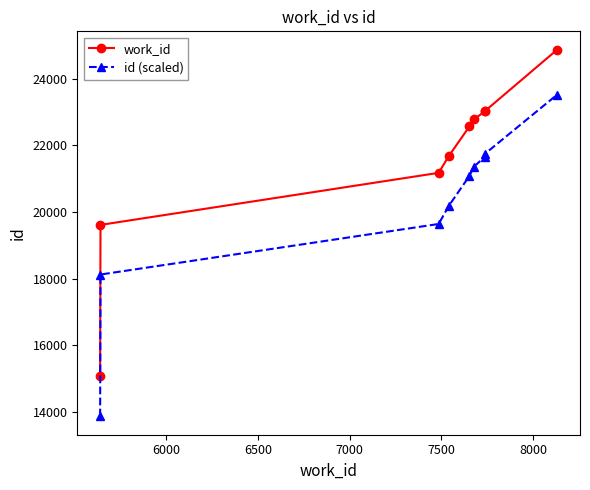

What is the greatest value displayed?

24874.0